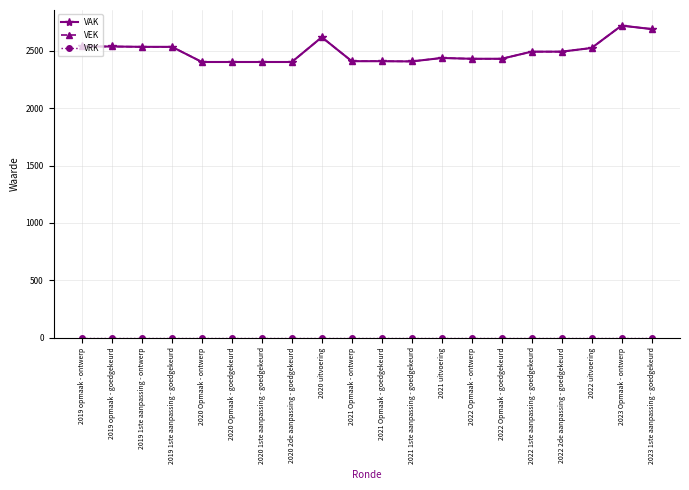

Does the chart have visible grid lines?

Yes